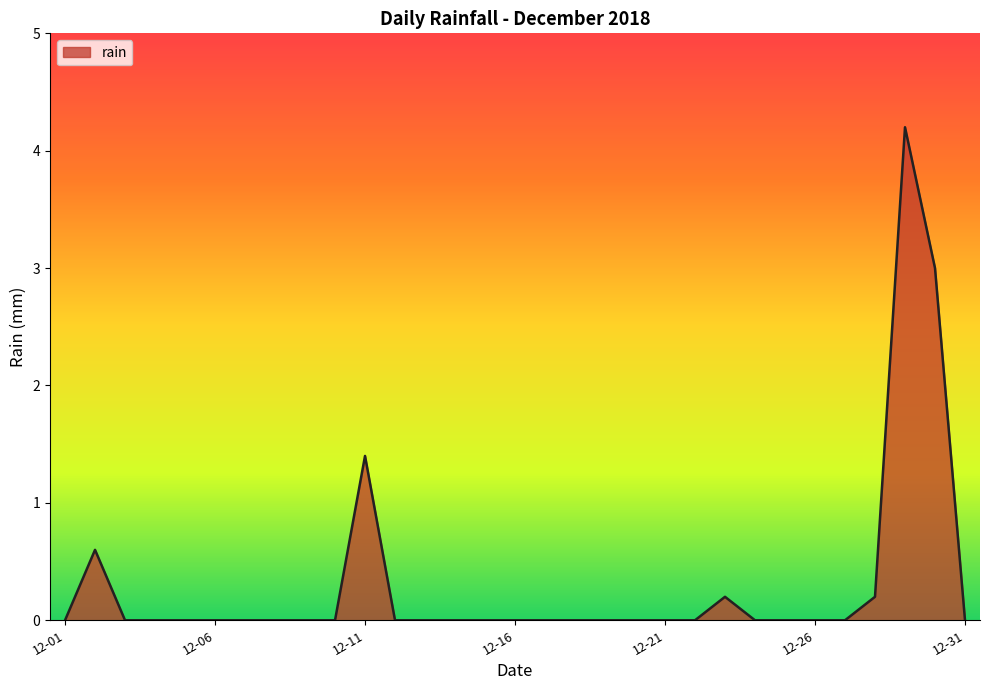

What is the difference between the maximum and minimum values?

4.2